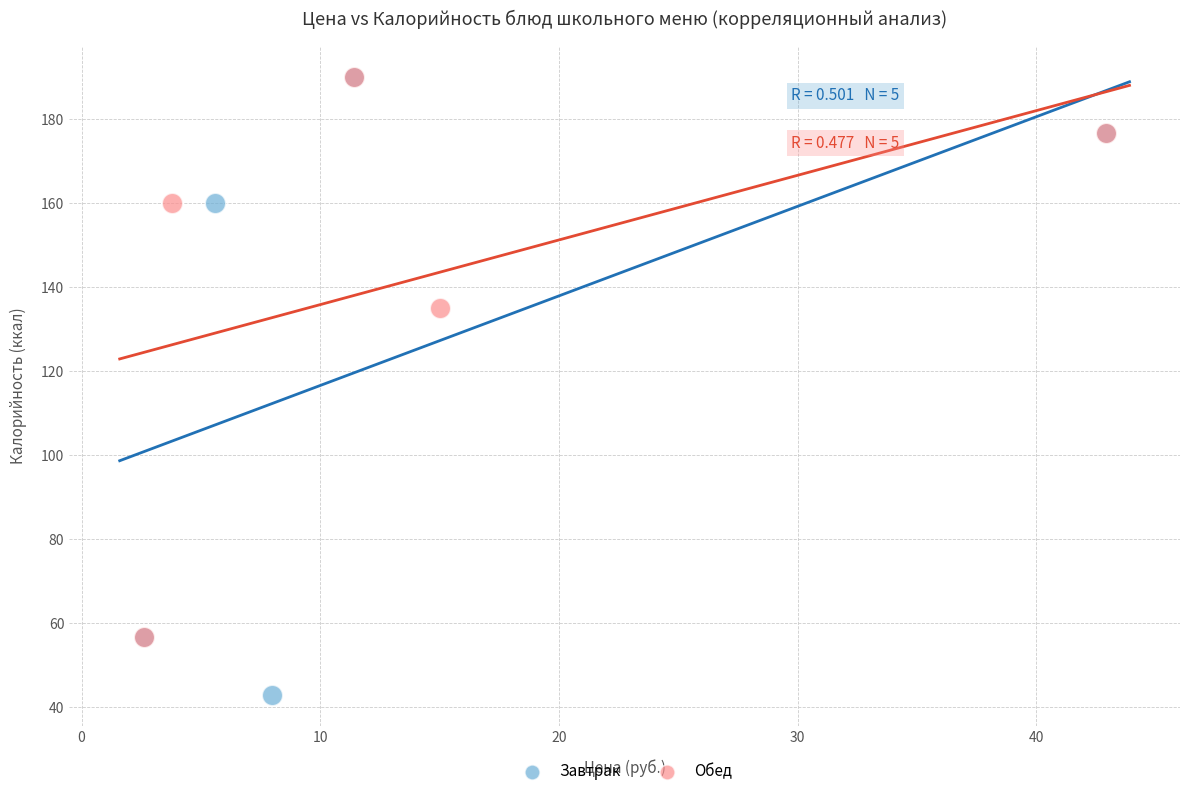

Which series contains the lowest Y value?

Завтрак